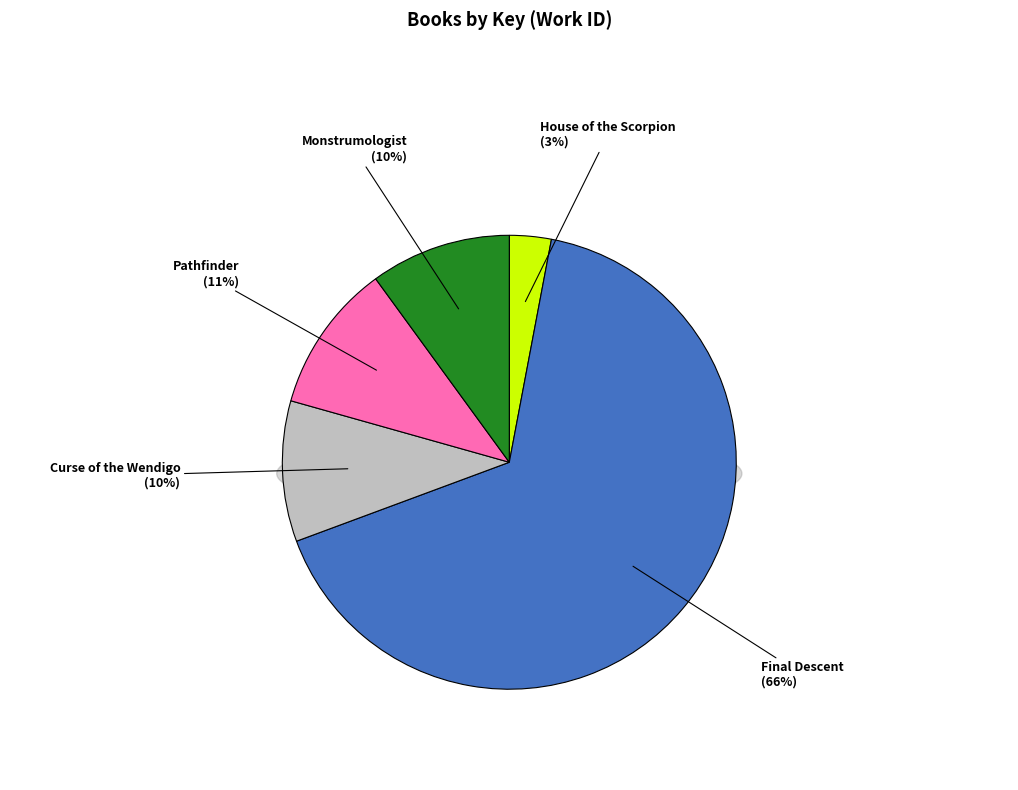

To the nearest percent, what percentage of the pie is Final Descent?

66%